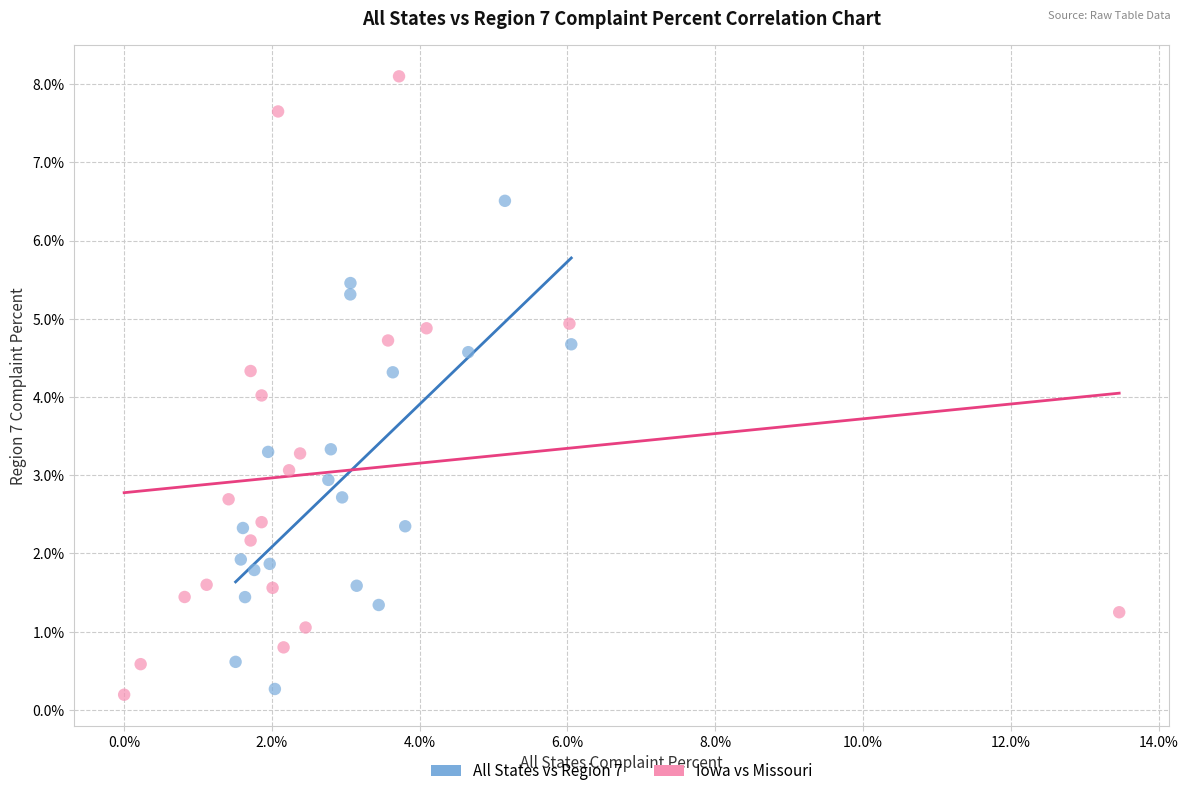

Which series has the widest spread of Y values?

Iowa vs Missouri